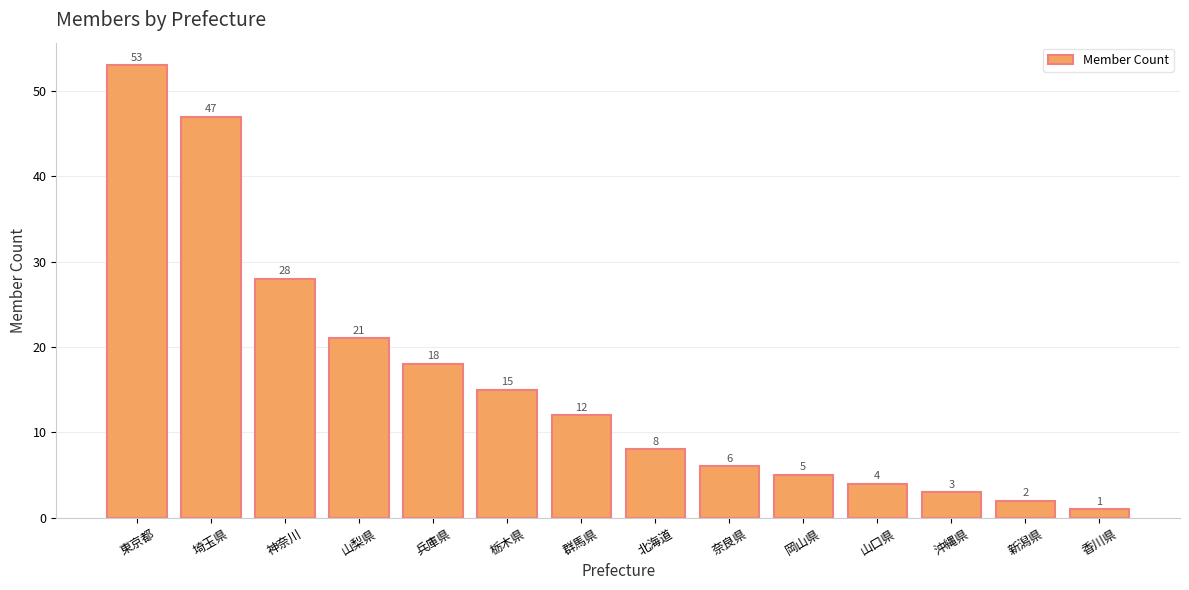

What is the value of the 11th bar from the left?

4